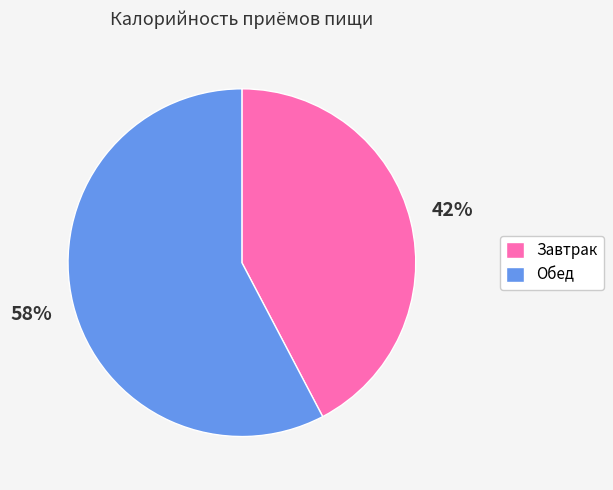

Is Обед the majority of the pie?

Yes